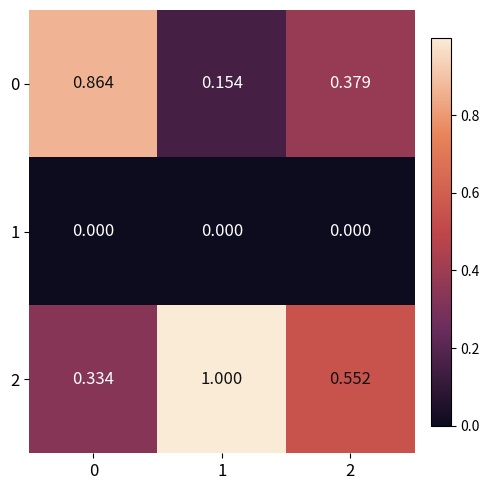

List the series in order of their overall mean, highest first.

2, 0, 1